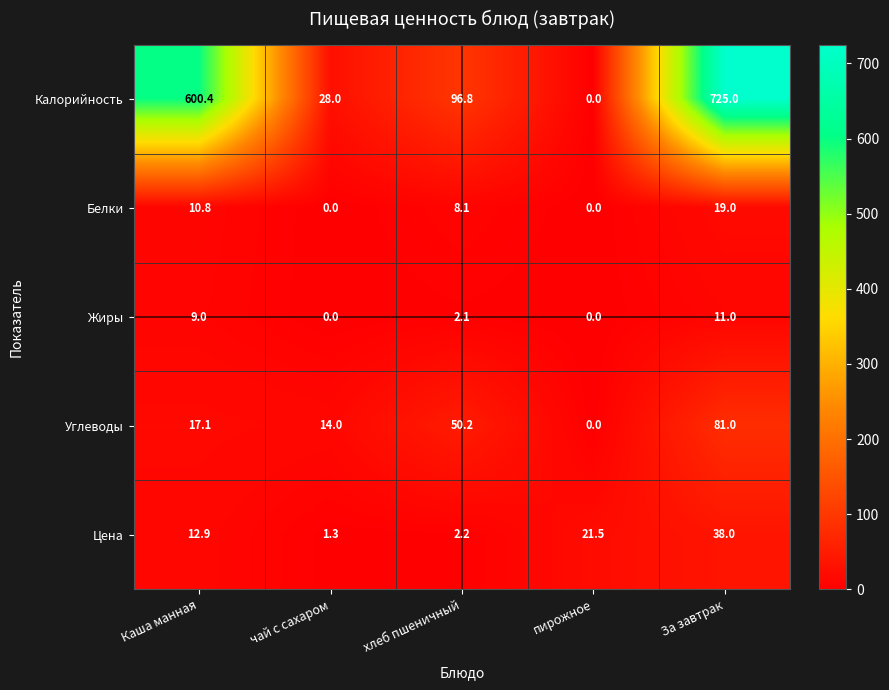

Which category has the highest value in the Углеводы series?

За завтрак